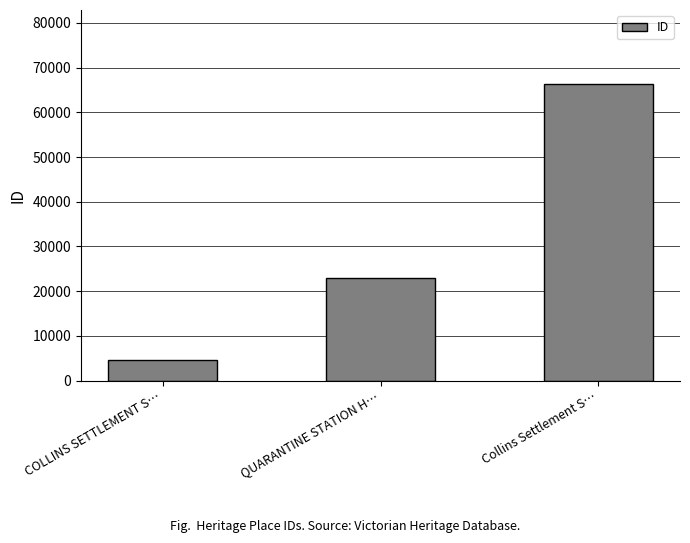

What position from the right is QUARANTINE STATION H…?

2